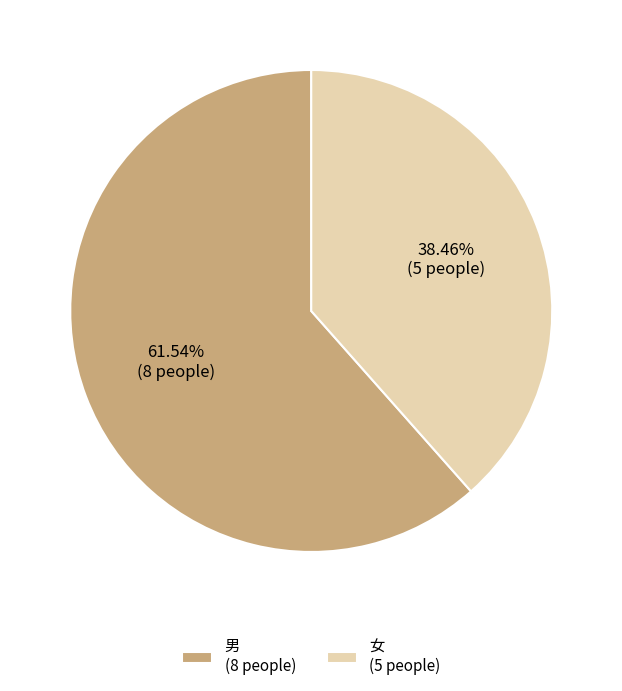

Is it true that 女 is 38% of the pie?

True